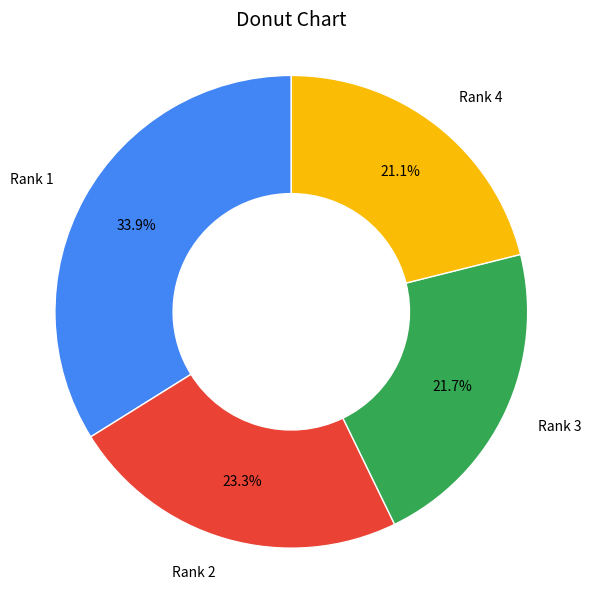

Rank the categories by value from lowest to highest.

Rank 4, Rank 3, Rank 2, Rank 1